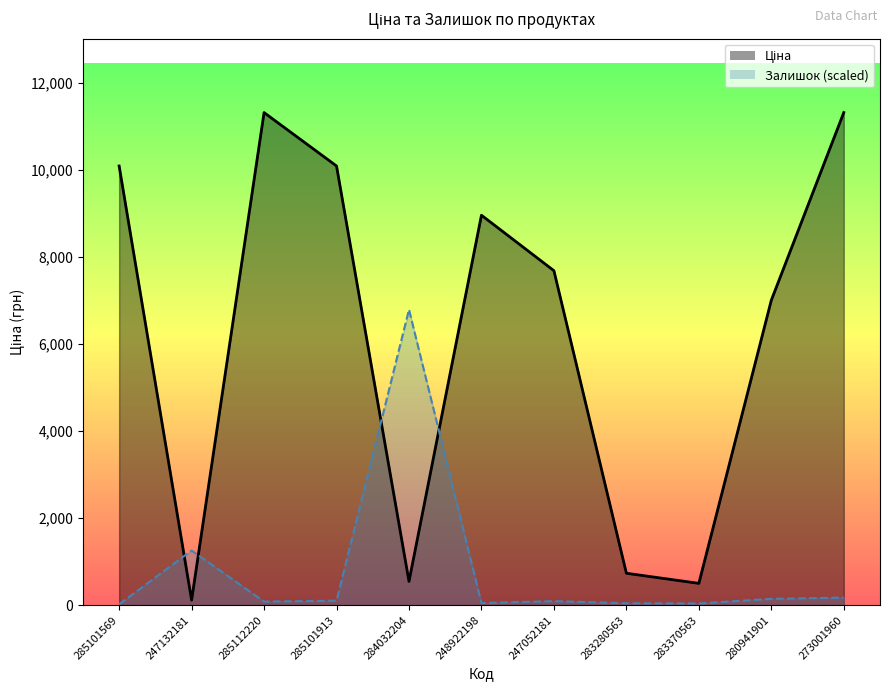

True or false: Залишок has a value of 11519.8 at 284032204.

False